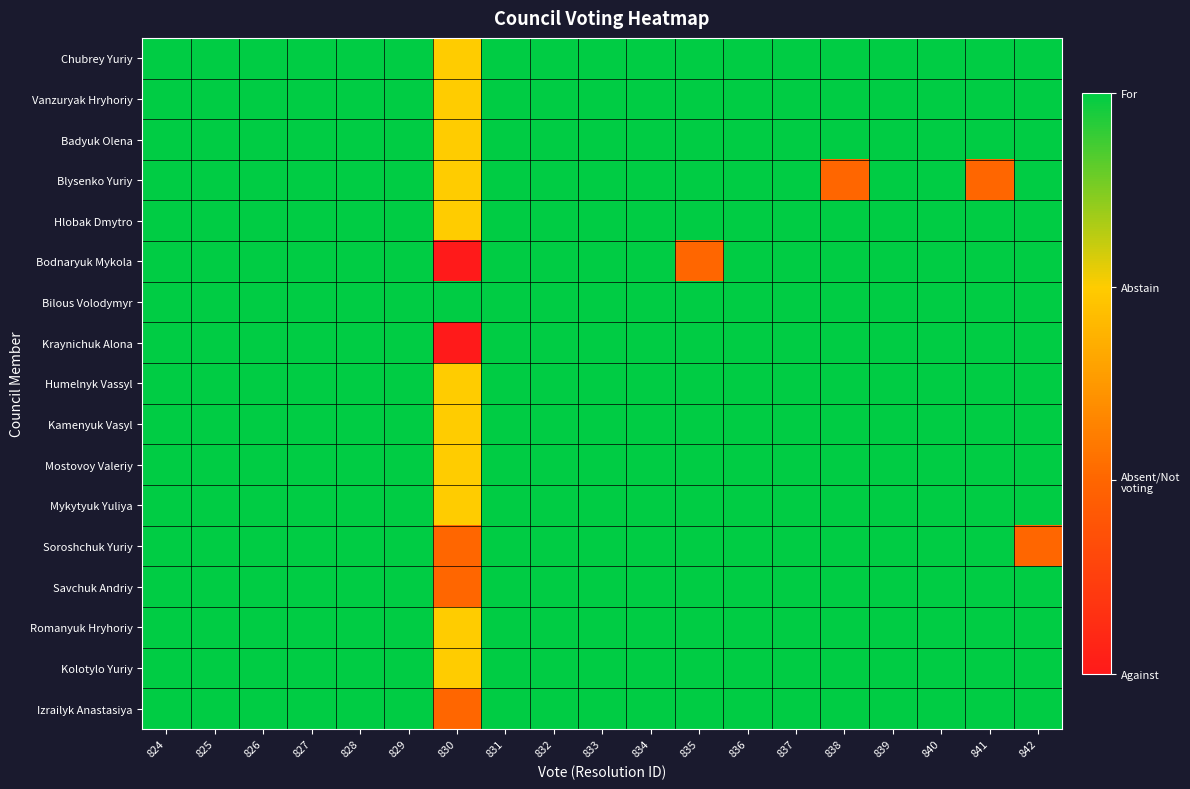

Reading left to right, list all the values displayed in this chart.

Chubrey Yuriy: 824=3	825=3	826=3	827=3	828=3	829=3	830=2	831=3	832=3	833=3	834=3	835=3	836=3	837=3	838=3	839=3	840=3	841=3	842=3
Vanzuryak Hryhoriy: 824=3	825=3	826=3	827=3	828=3	829=3	830=2	831=3	832=3	833=3	834=3	835=3	836=3	837=3	838=3	839=3	840=3	841=3	842=3
Badyuk Olena: 824=3	825=3	826=3	827=3	828=3	829=3	830=2	831=3	832=3	833=3	834=3	835=3	836=3	837=3	838=3	839=3	840=3	841=3	842=3
Blysenko Yuriy: 824=3	825=3	826=3	827=3	828=3	829=3	830=2	831=3	832=3	833=3	834=3	835=3	836=3	837=3	838=1	839=3	840=3	841=1	842=3
Hlobak Dmytro: 824=3	825=3	826=3	827=3	828=3	829=3	830=2	831=3	832=3	833=3	834=3	835=3	836=3	837=3	838=3	839=3	840=3	841=3	842=3
Bodnaryuk Mykola: 824=3	825=3	826=3	827=3	828=3	829=3	830=0	831=3	832=3	833=3	834=3	835=1	836=3	837=3	838=3	839=3	840=3	841=3	842=3
Bilous Volodymyr: 824=3	825=3	826=3	827=3	828=3	829=3	830=3	831=3	832=3	833=3	834=3	835=3	836=3	837=3	838=3	839=3	840=3	841=3	842=3
Kraynichuk Alona: 824=3	825=3	826=3	827=3	828=3	829=3	830=0	831=3	832=3	833=3	834=3	835=3	836=3	837=3	838=3	839=3	840=3	841=3	842=3
Humelnyk Vassyl: 824=3	825=3	826=3	827=3	828=3	829=3	830=2	831=3	832=3	833=3	834=3	835=3	836=3	837=3	838=3	839=3	840=3	841=3	842=3
Kamenyuk Vasyl: 824=3	825=3	826=3	827=3	828=3	829=3	830=2	831=3	832=3	833=3	834=3	835=3	836=3	837=3	838=3	839=3	840=3	841=3	842=3
Mostovoy Valeriy: 824=3	825=3	826=3	827=3	828=3	829=3	830=2	831=3	832=3	833=3	834=3	835=3	836=3	837=3	838=3	839=3	840=3	841=3	842=3
Mykytyuk Yuliya: 824=3	825=3	826=3	827=3	828=3	829=3	830=2	831=3	832=3	833=3	834=3	835=3	836=3	837=3	838=3	839=3	840=3	841=3	842=3
Soroshchuk Yuriy: 824=3	825=3	826=3	827=3	828=3	829=3	830=1	831=3	832=3	833=3	834=3	835=3	836=3	837=3	838=3	839=3	840=3	841=3	842=1
Savchuk Andriy: 824=3	825=3	826=3	827=3	828=3	829=3	830=1	831=3	832=3	833=3	834=3	835=3	836=3	837=3	838=3	839=3	840=3	841=3	842=3
Romanyuk Hryhoriy: 824=3	825=3	826=3	827=3	828=3	829=3	830=2	831=3	832=3	833=3	834=3	835=3	836=3	837=3	838=3	839=3	840=3	841=3	842=3
Kolotylo Yuriy: 824=3	825=3	826=3	827=3	828=3	829=3	830=2	831=3	832=3	833=3	834=3	835=3	836=3	837=3	838=3	839=3	840=3	841=3	842=3
Izrailyk Anastasiya: 824=3	825=3	826=3	827=3	828=3	829=3	830=1	831=3	832=3	833=3	834=3	835=3	836=3	837=3	838=3	839=3	840=3	841=3	842=3